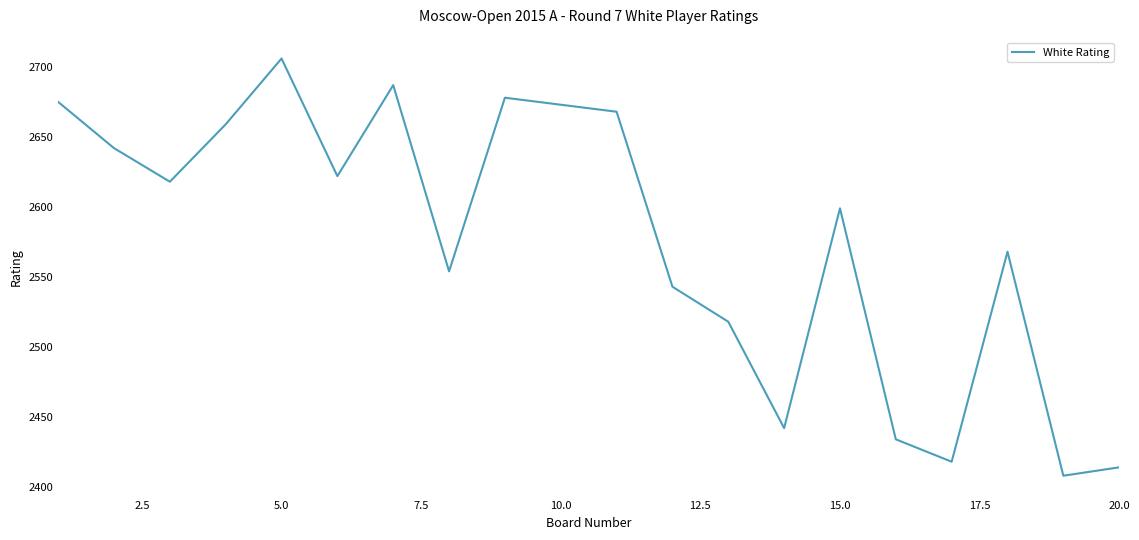

What is the difference between the maximum and minimum values?

298